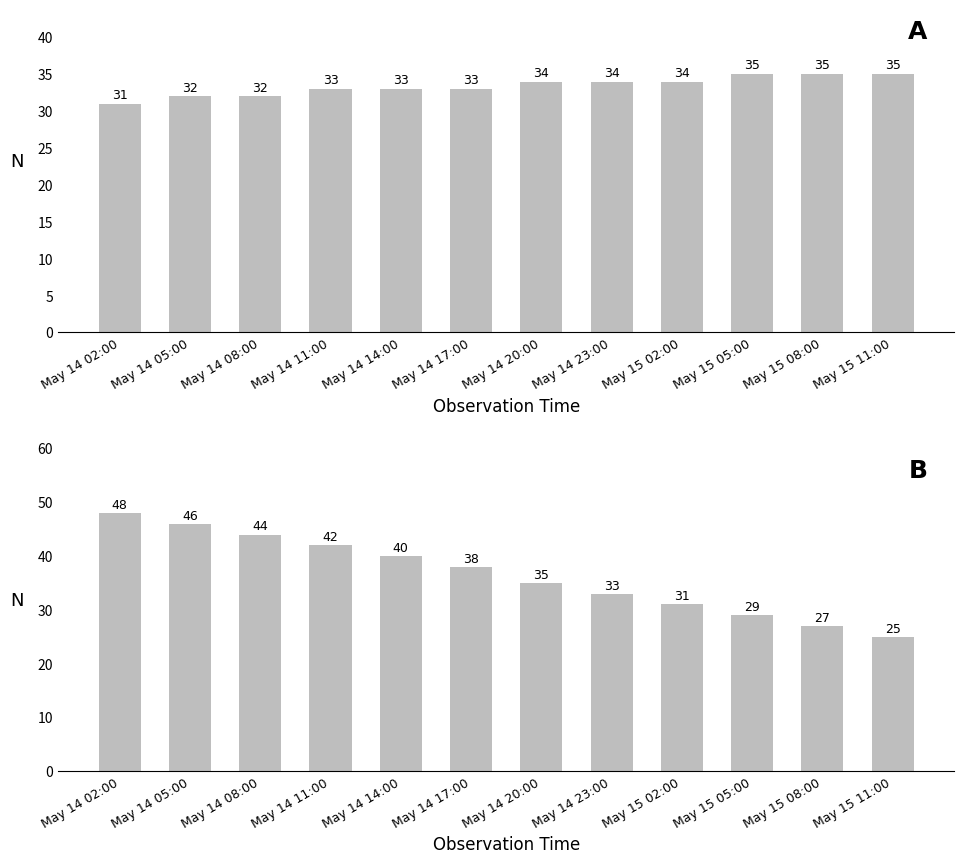

What is the difference between the second highest and second lowest values in the Dec arcmin (abs) series?

19